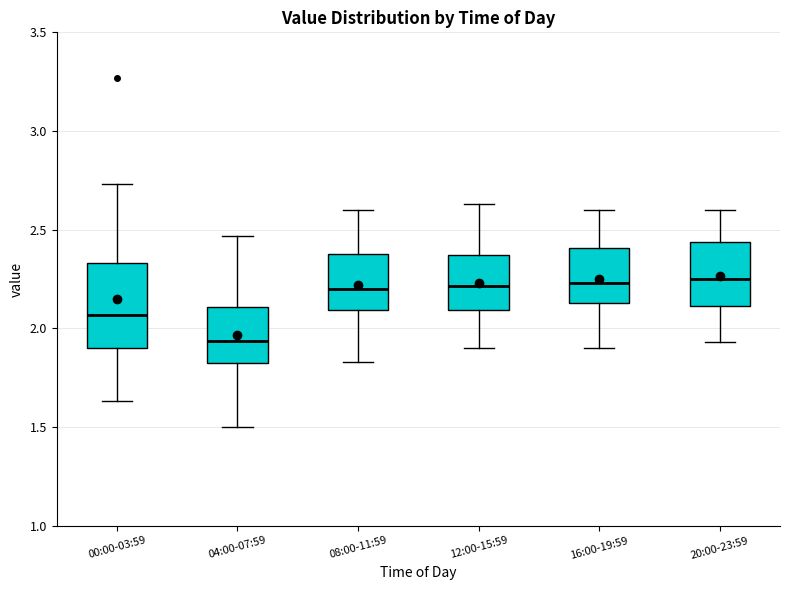

Where does the median line of the box for 00:00-03:59 sit on the y-axis? The values are not printed on the chart, so give them approximately, as read against the axis.

2.05